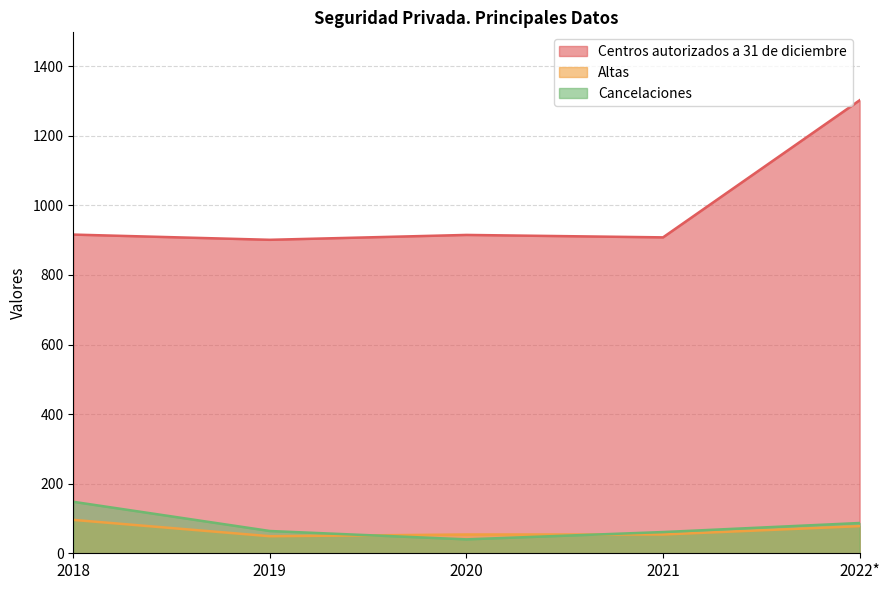

How many values in the Altas series are below 54?

1